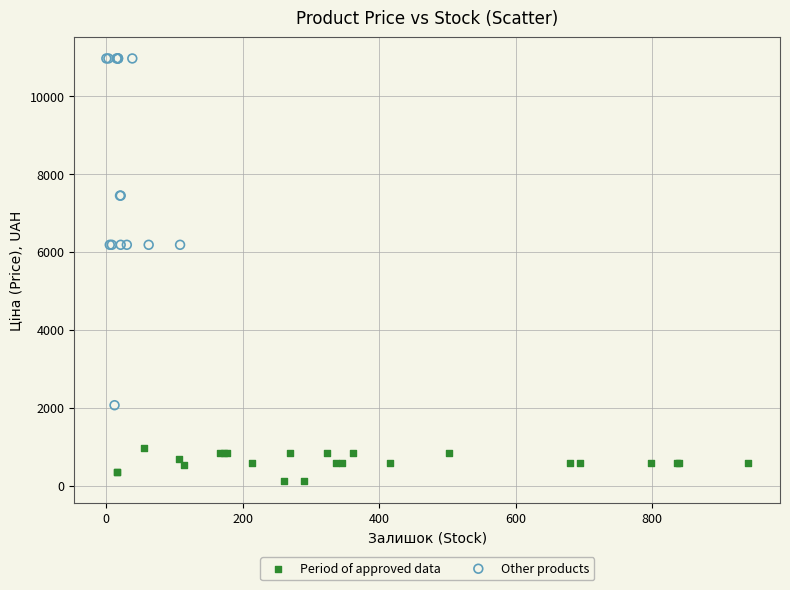

Which series reaches the maximum Y coordinate?

Other products